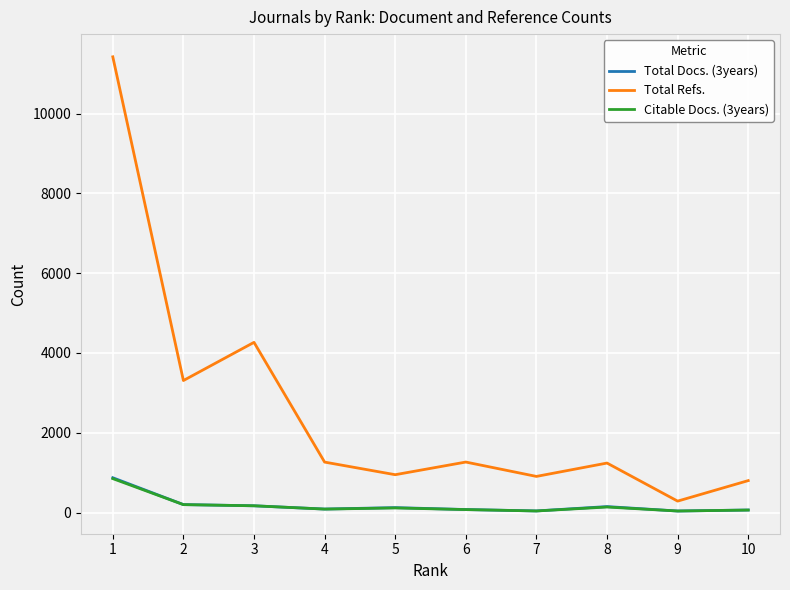

The value of Total Refs. at 7 is 906. True or false?

True